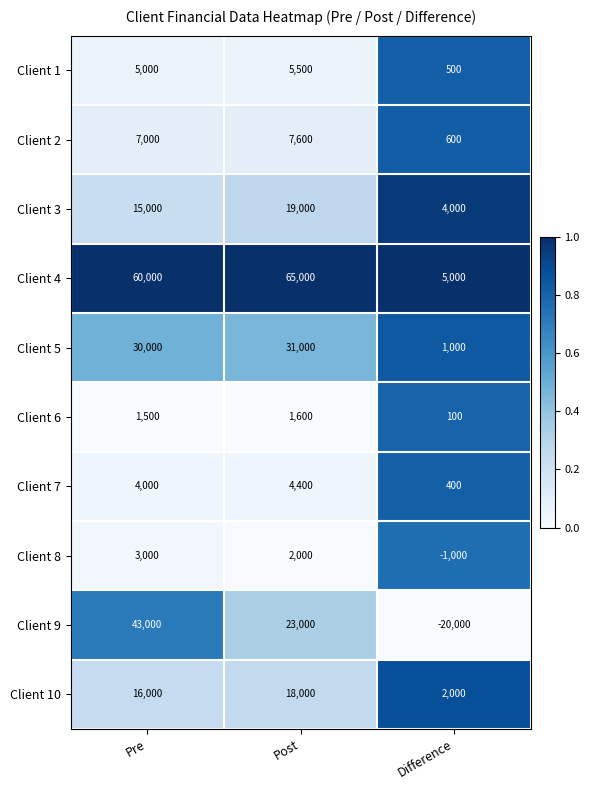

At Difference, list the series in order from largest to smallest.

Client 4, Client 3, Client 10, Client 5, Client 2, Client 1, Client 7, Client 6, Client 8, Client 9